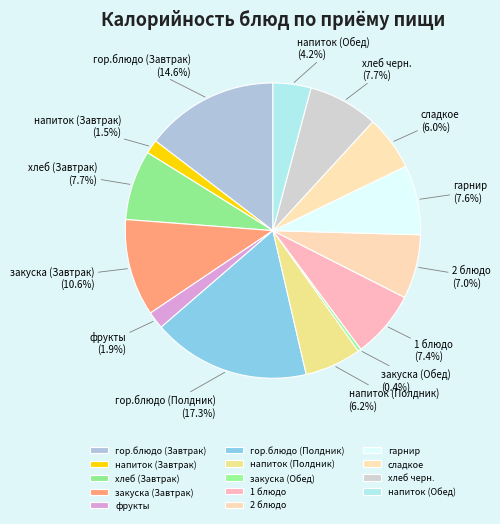

What percentage is NOT represented by напиток (Полдник)?

93.8%